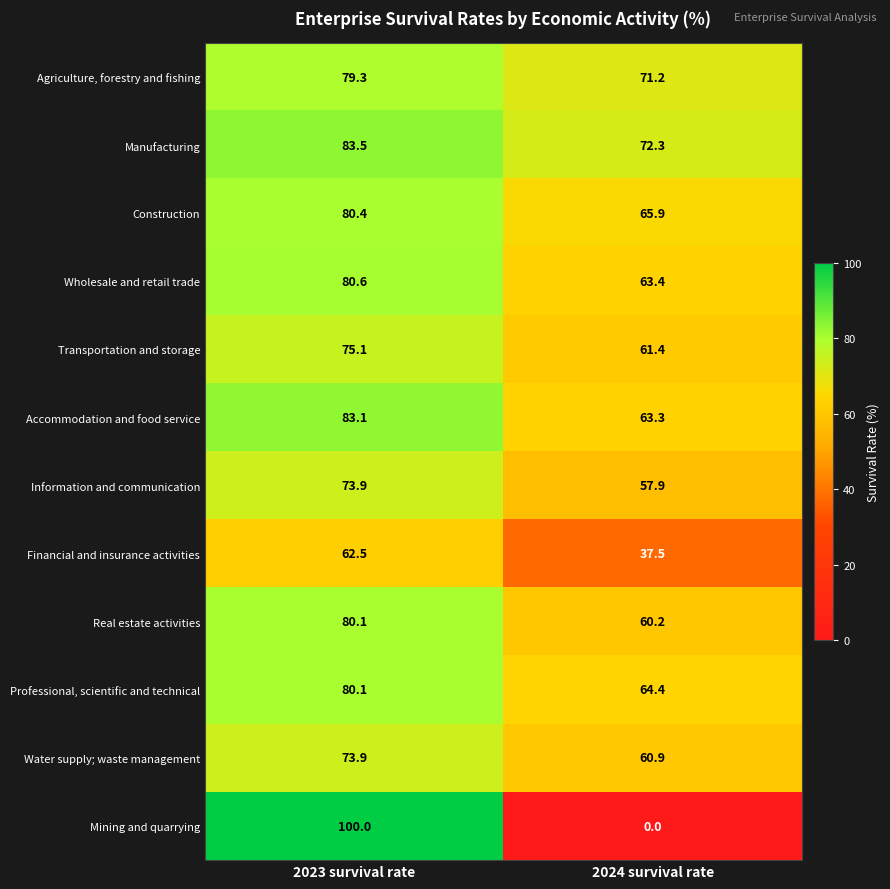

Which series has the largest total across all categories?

Manufacturing